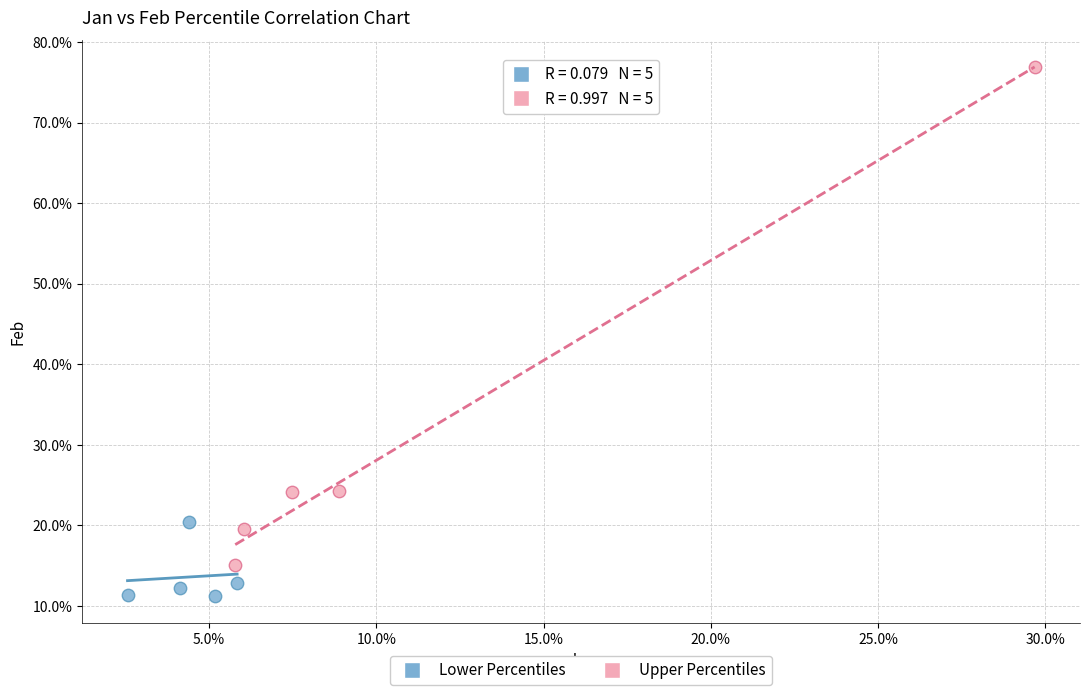

Which series contains the highest Y value?

Upper Percentiles